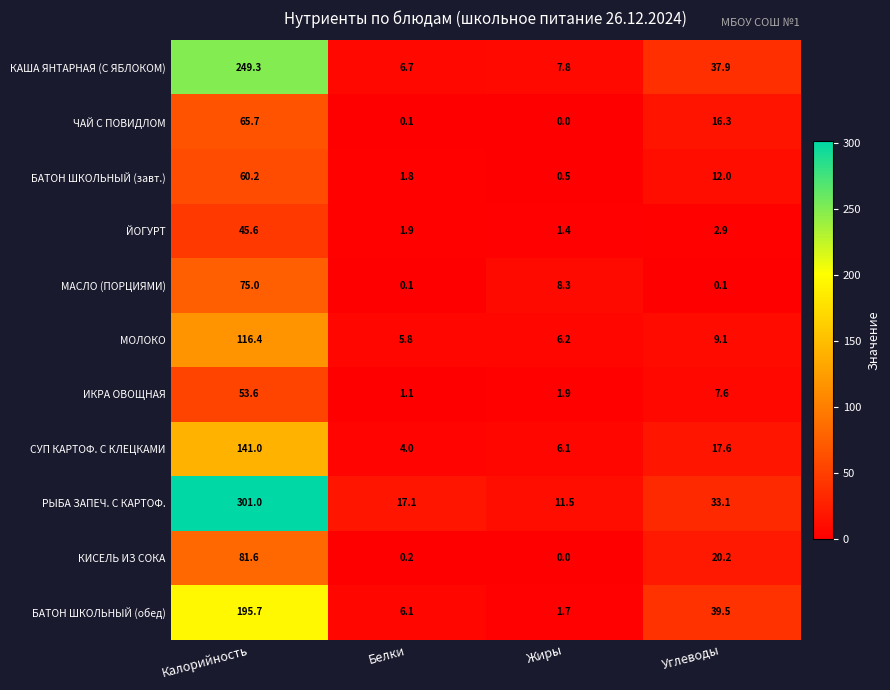

What is the difference between the second highest and second lowest values in the ЙОГУРТ series?

1.0